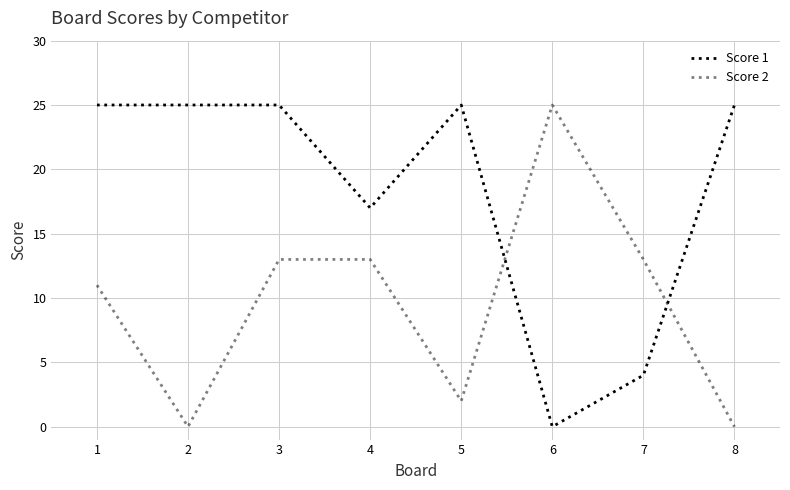

Does the chart display data point markers on the line(s)?

No